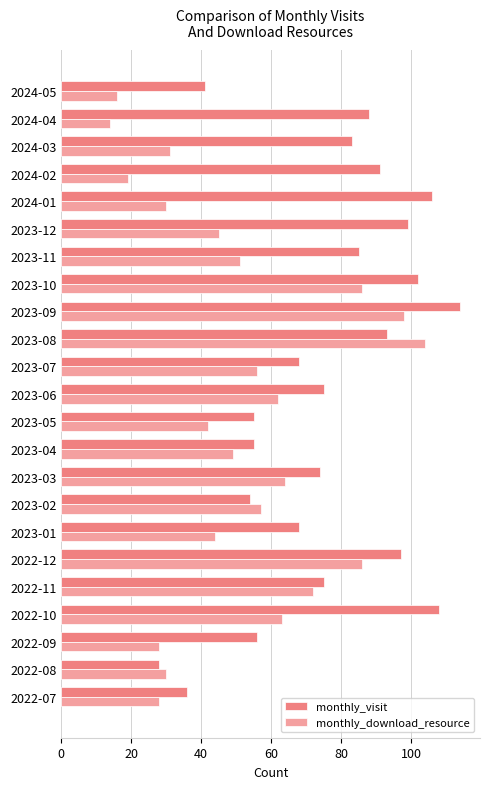

True or false: monthly_visit has a value of 114 at 2023-09.

True